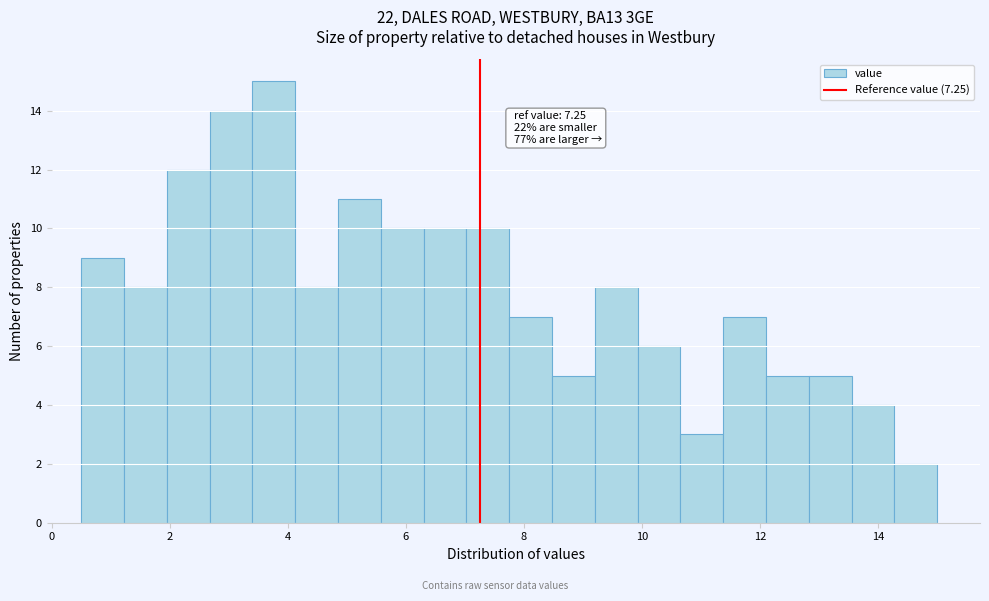

Around what value on the x-axis is the tallest bar? Give the approximate position of its centre, as read against the axis.

3.8